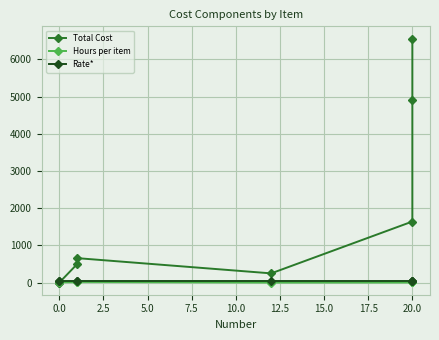

True or false: Total Cost has more than 0 interior local peaks.

True